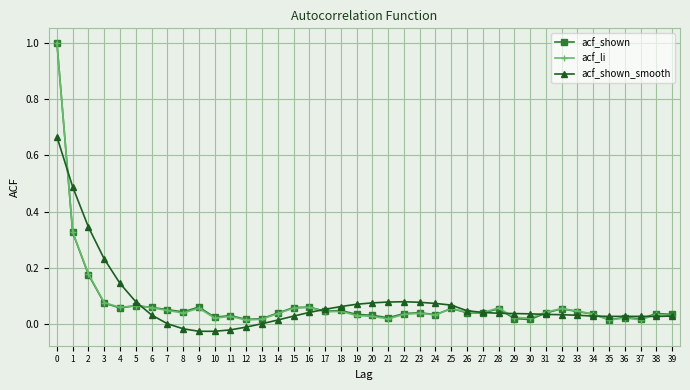

True or false: acf_shown_smooth has a value of 0.0 at 22.

False